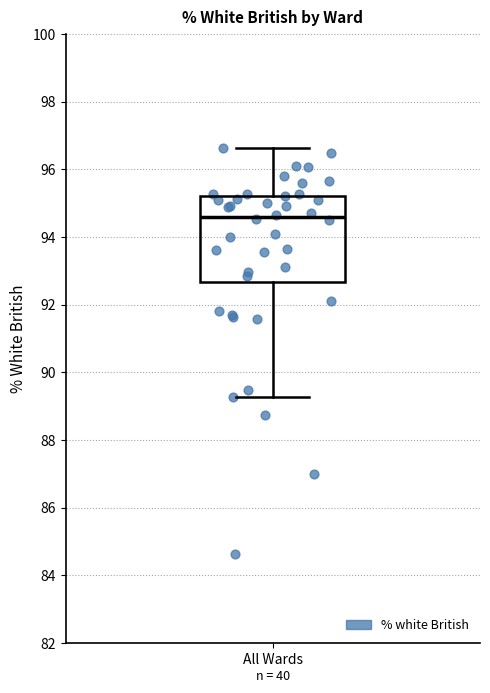

Where is the lower edge of the box for All Wards on the y-axis? The values are not printed on the chart, so give them approximately, as read against the axis.

92.6